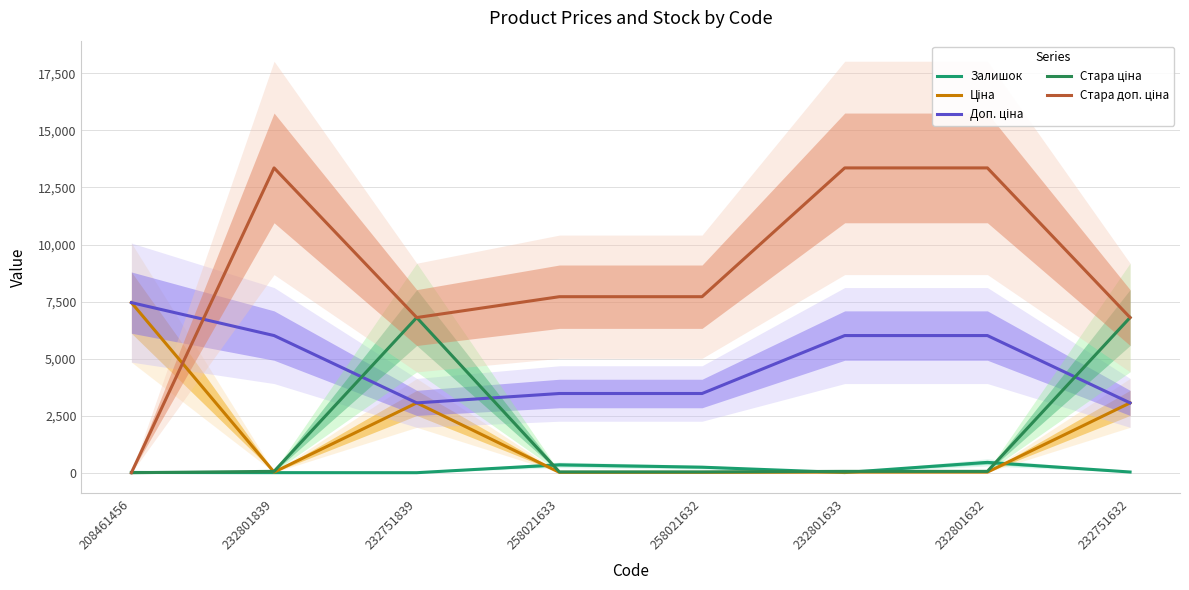

Reading left to right, what are all the values shown in this chart?

Залишок: 208461456=11.0	232801839=3.0	232751839=1.0	258021633=347.0	258021632=242.0	232801633=7.0	232801632=453.0	232751632=31.0
Ціна: 208461456=7453.8	232801839=26.7	232751839=3059.7	258021633=15.4	258021632=15.4	232801633=26.7	232801632=26.7	232751632=3059.7
Доп. ціна: 208461456=7453.8	232801839=6010.0	232751839=3060.0	258021633=3471.0	258021632=3471.0	232801633=6010.0	232801632=6010.0	232751632=3060.0
Стара ціна: 208461456=0.0	232801839=59.4	232751839=6799.2	258021633=34.3	258021632=34.3	232801633=59.4	232801632=59.4	232751632=6799.2
Стара доп. ціна: 208461456=0.0	232801839=13356.0	232751839=6799.2	258021633=7713.0	258021632=7713.0	232801633=13356.0	232801632=13356.0	232751632=6799.2